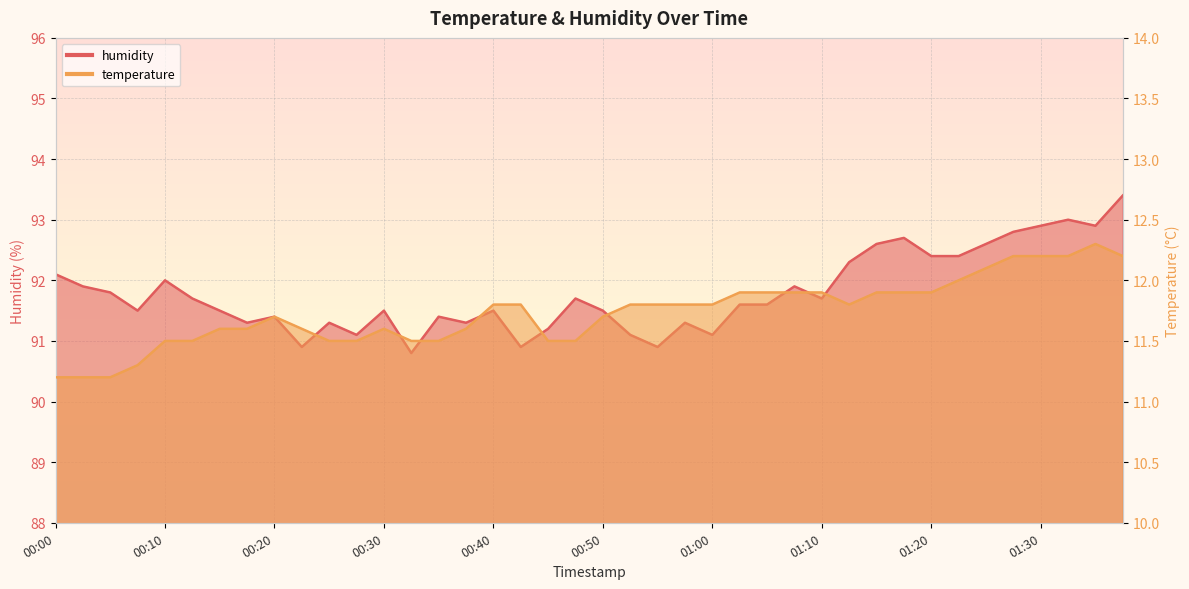

Rank the series by their maximum value, from highest to lowest.

humidity, temperature